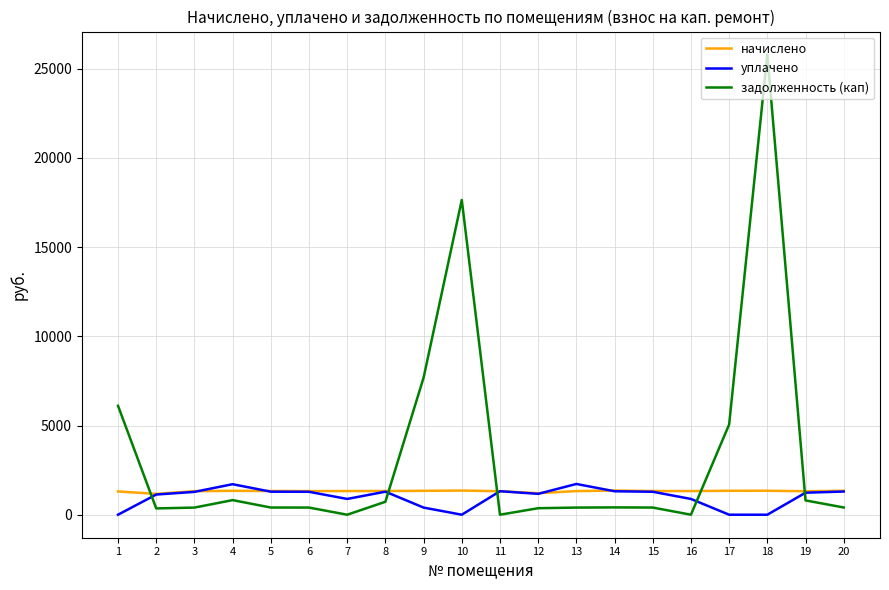

What is the minimum value for начислено?

1167.1